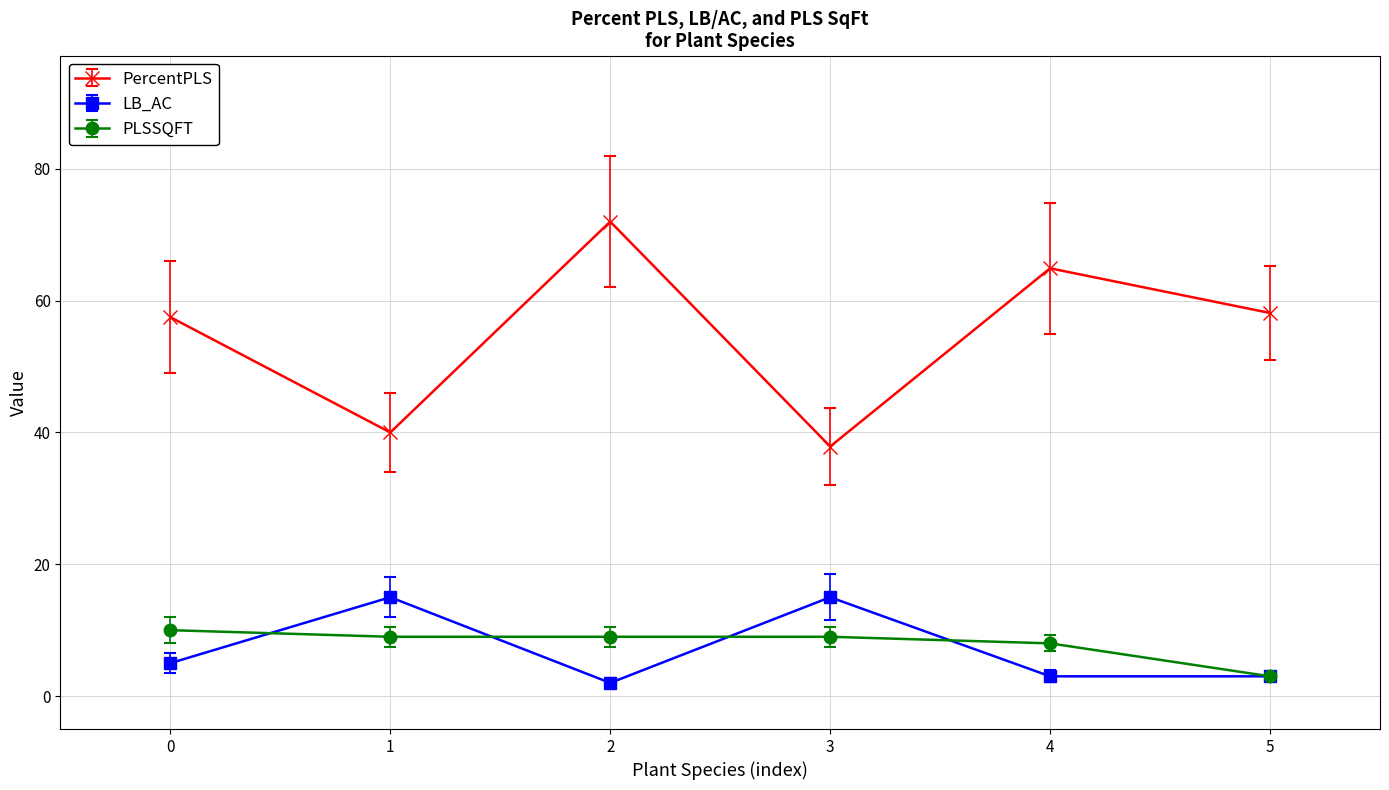

What is the value of the LB_AC point at the 5th from the left?

3.0